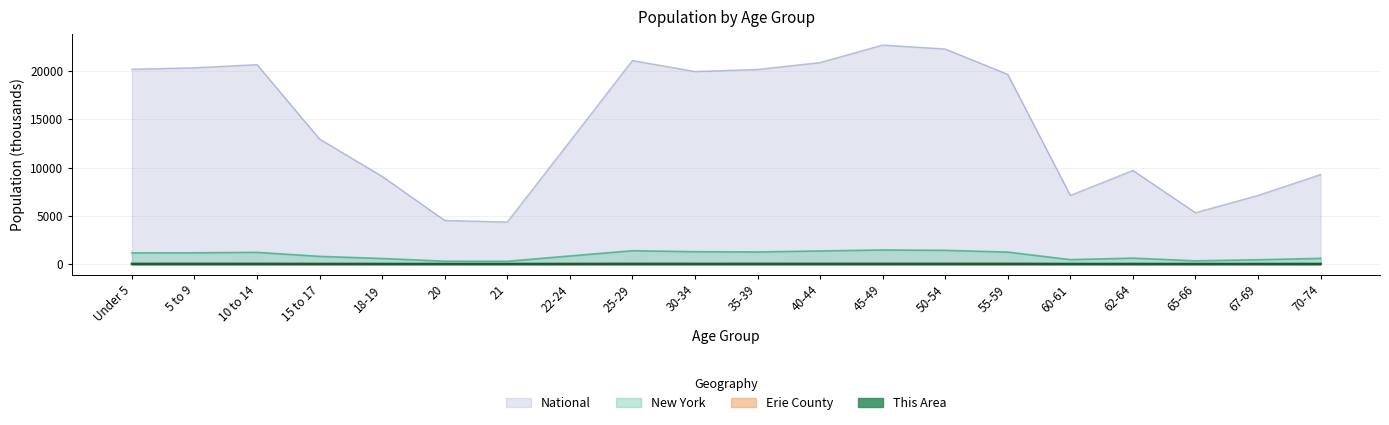

What is the label of the 9th point from the left?

25-29